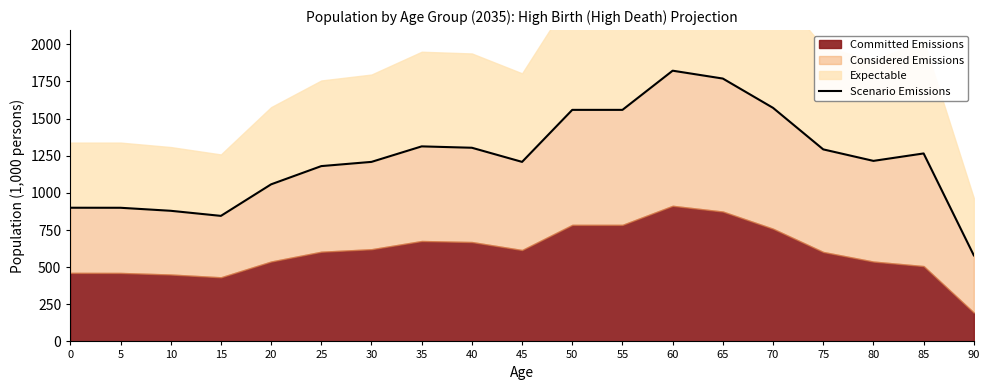

What is the change in value from 55 to 85?

-293.4